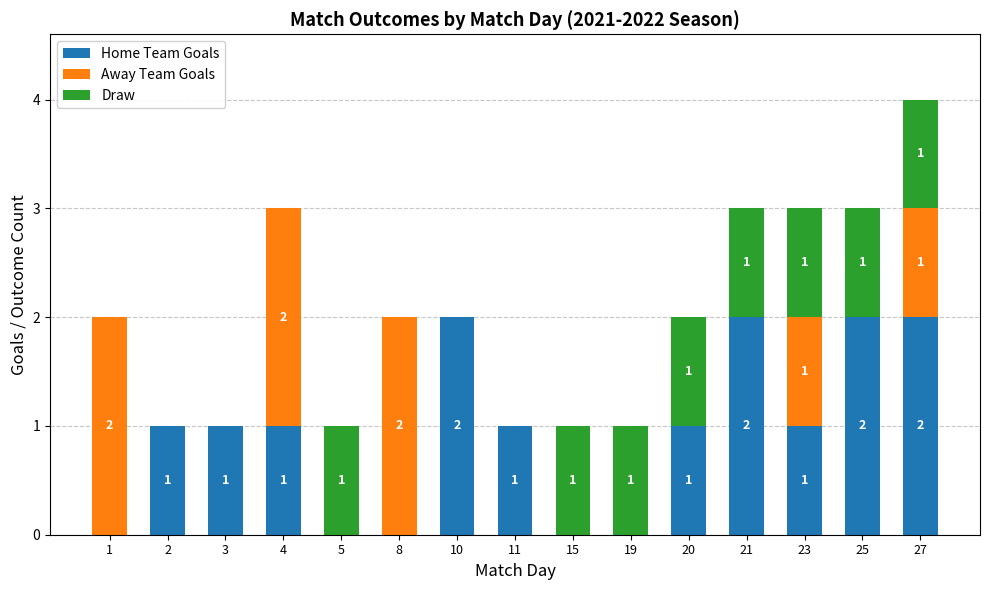

At which category is the sum across all series the highest?

27